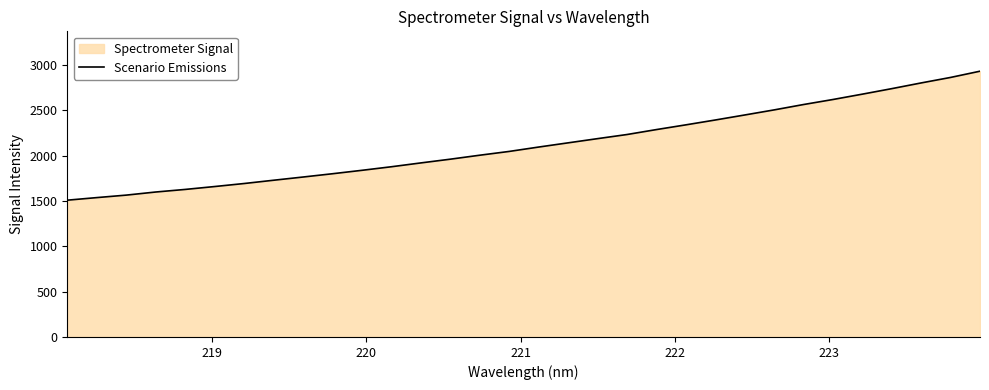

What is the minimum value shown in the chart?

1509.3